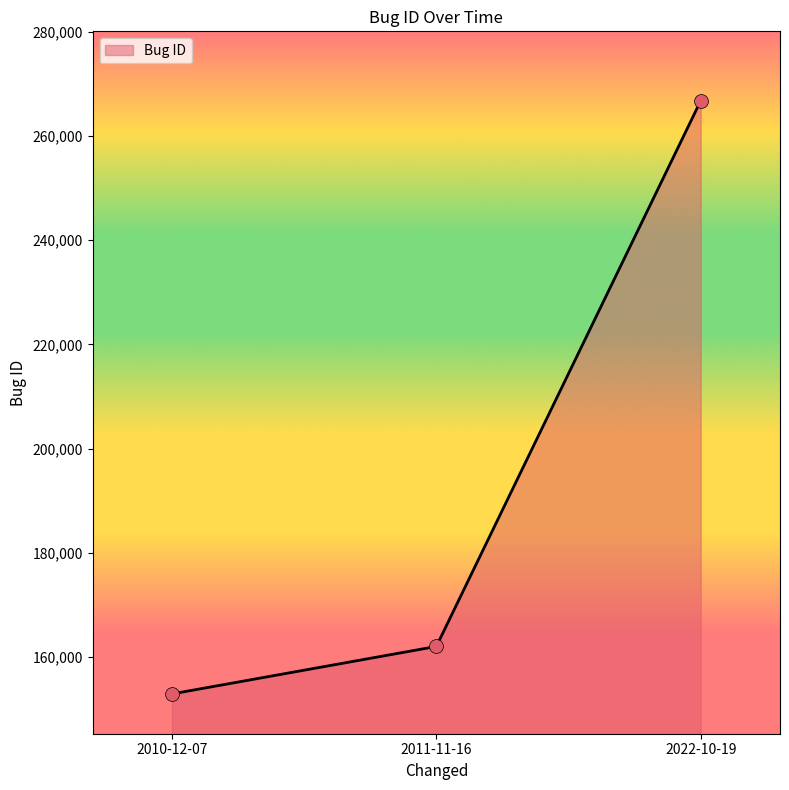

Approximately how many times larger is the value at 2022-10-19 compared to 2011-11-16?

1.6